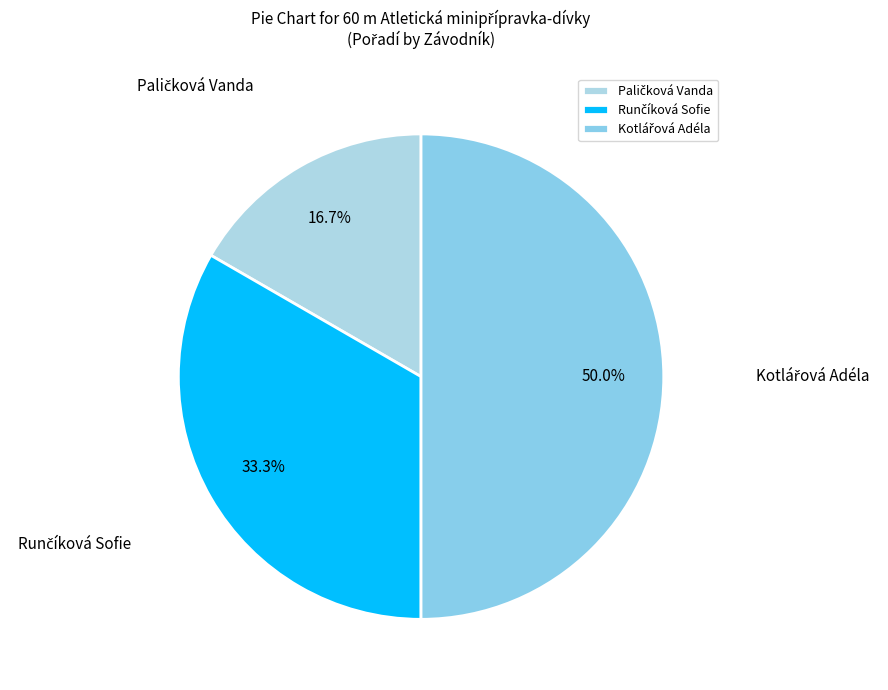

Rank the categories by value from highest to lowest.

Kotlářová Adéla, Runčíková Sofie, Paličková Vanda